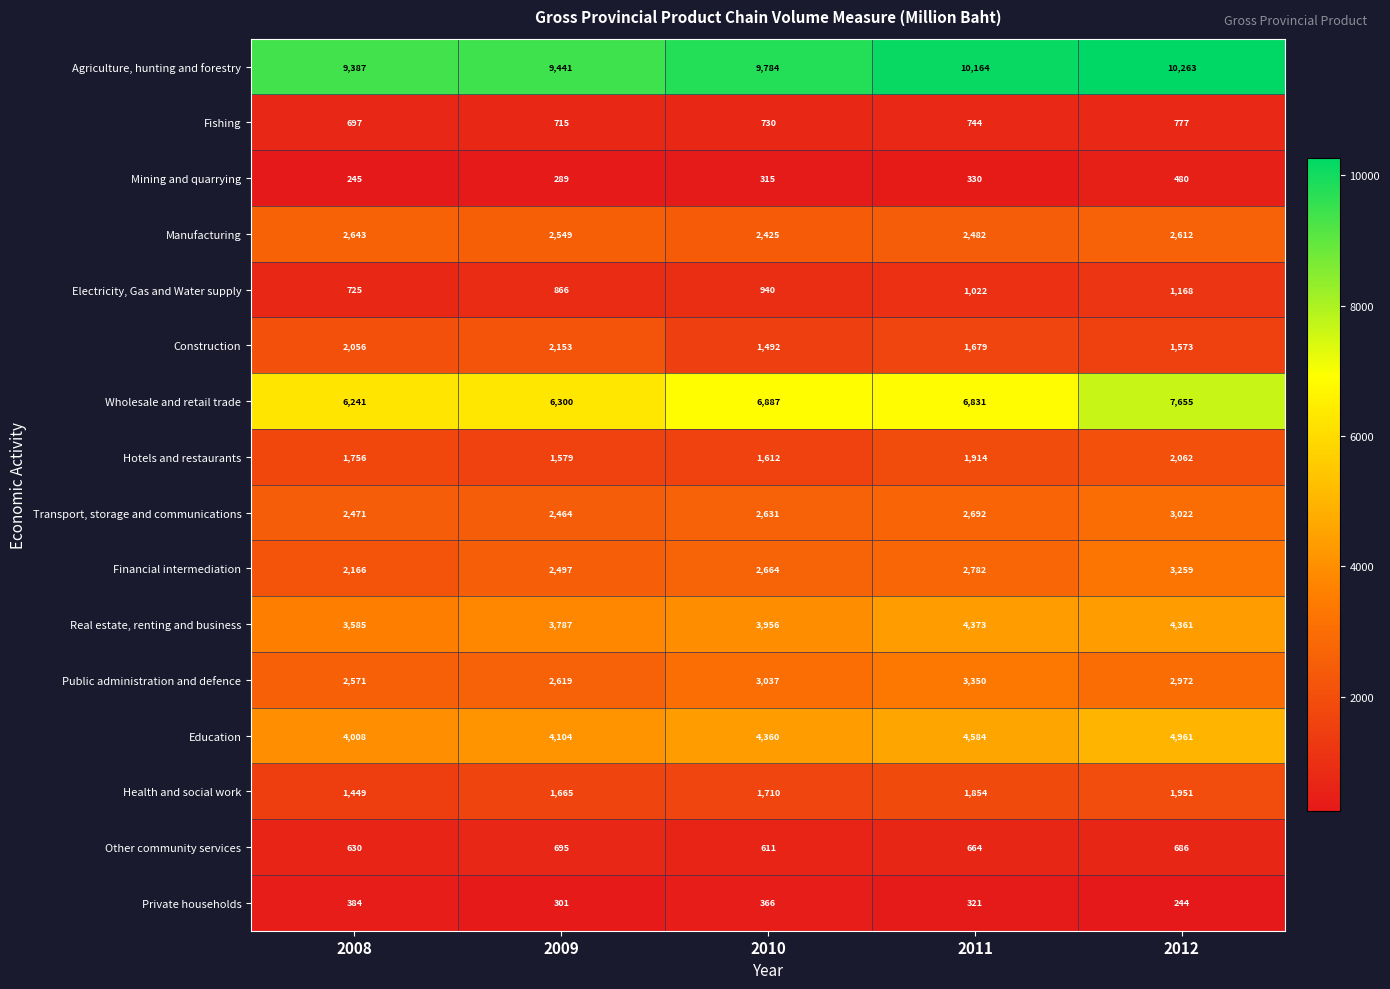

Rank the series by their maximum value, from highest to lowest.

Agriculture, hunting and forestry, Wholesale and retail trade, Education, Real estate, renting and business, Public administration and defence, Financial intermediation, Transport, storage and communications, Manufacturing, Construction, Hotels and restaurants, Health and social work, Electricity, Gas and Water supply, Fishing, Other community services, Mining and quarrying, Private households